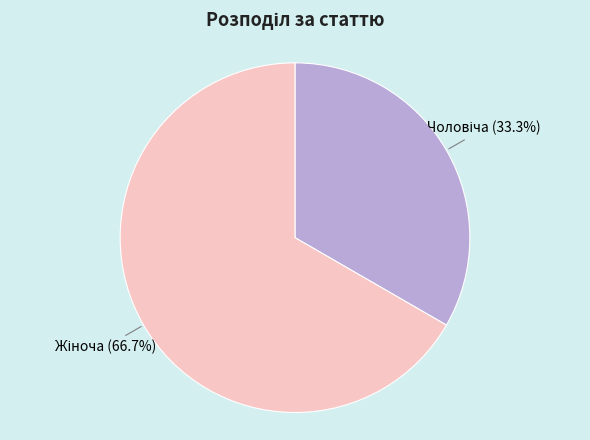

Is there a majority slice in this chart?

Yes